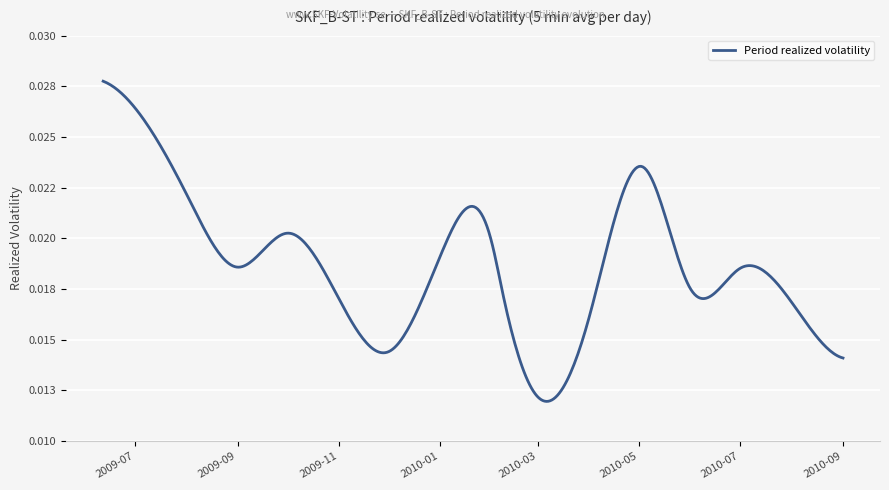

Reading right to left, list all the values displayed in this chart.

2010-09-01=0.0	2010-08-02=0.0	2010-07-01=0.0	2010-06-01=0.0	2010-05-03=0.0	2010-04-01=0.0	2010-03-01=0.0	2010-02-08=0.0	2010-02-01=0.0	2010-01-04=0.0	2009-12-01=0.0	2009-11-02=0.0	2009-10-01=0.0	2009-09-01=0.0	2009-08-03=0.0	2009-07-01=0.0	2009-06-12=0.0